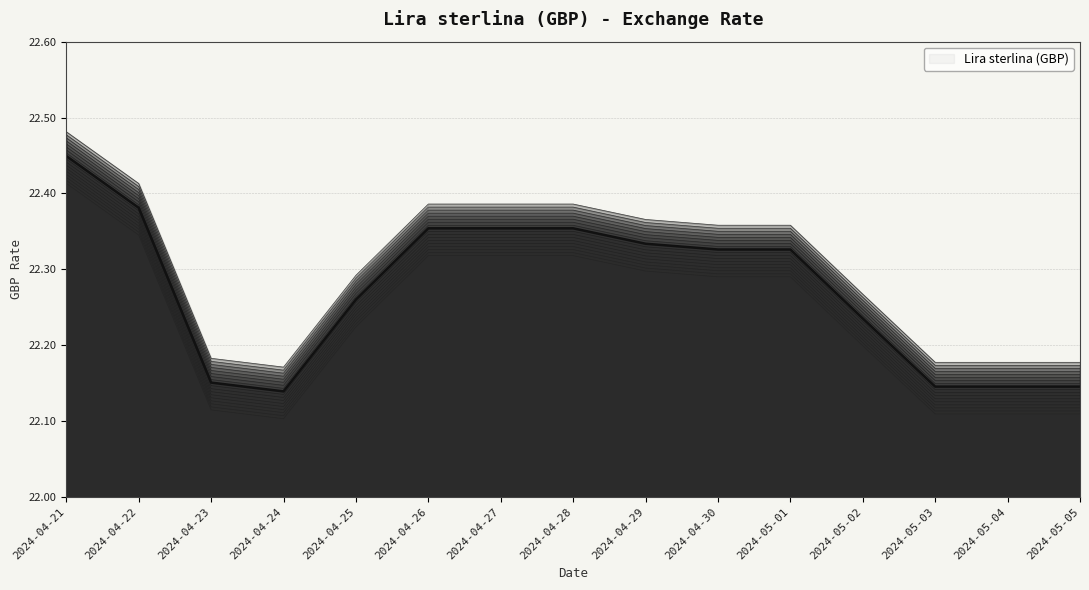

What is the ratio of the value at 2024-04-28 to the value at 2024-04-30?

1.0